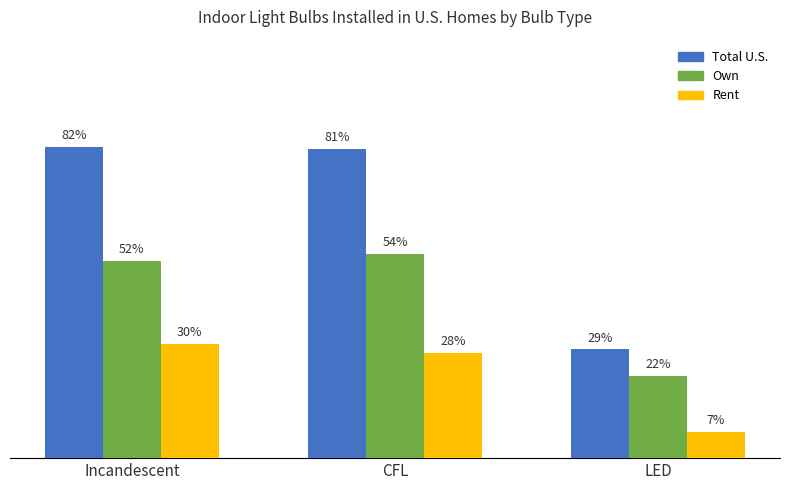

Which category has the lowest value in the Own series?

LED